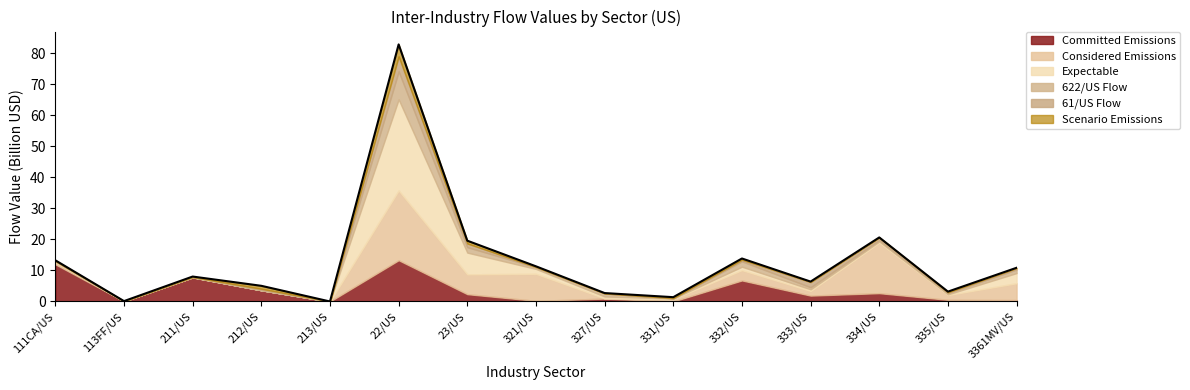

What is the value of the 11th point from the left?

13.9